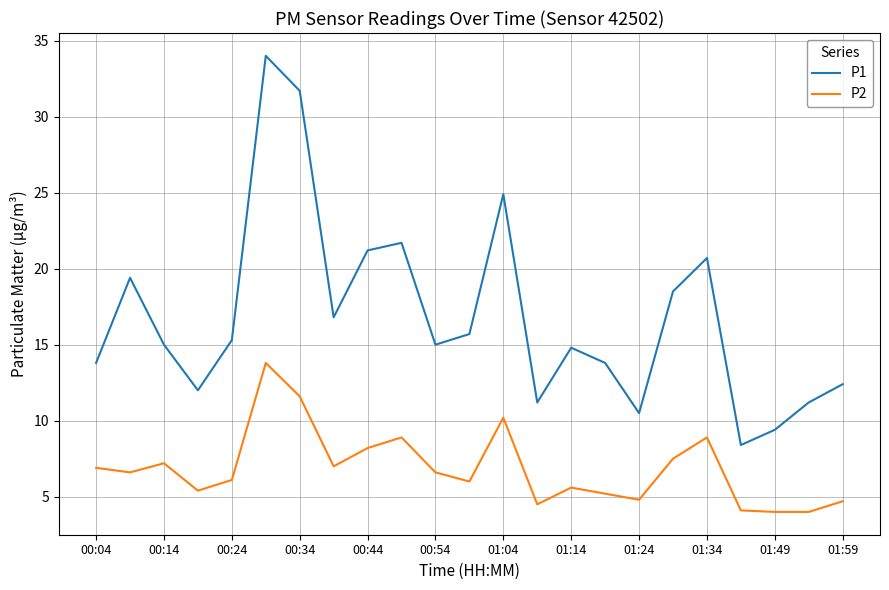

What is the difference between the maximum and minimum values in the P2 series?

9.8